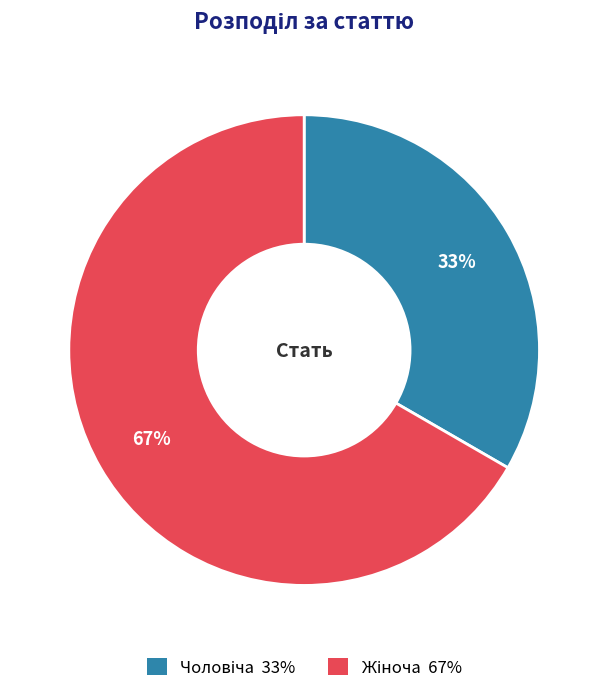

Is there a majority slice in this chart?

Yes